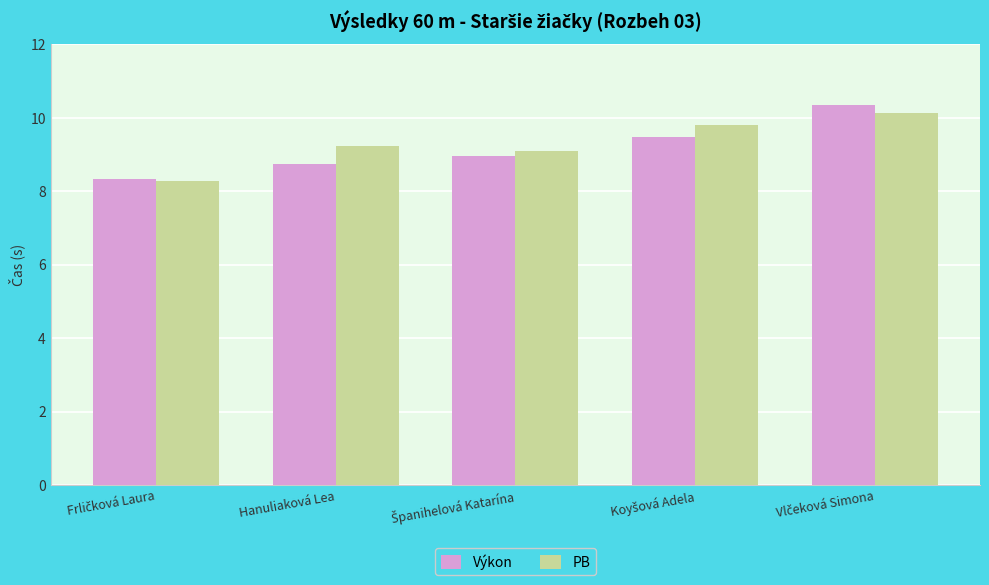

What is the approximate value of PB at Hanuliaková Lea?

9.2